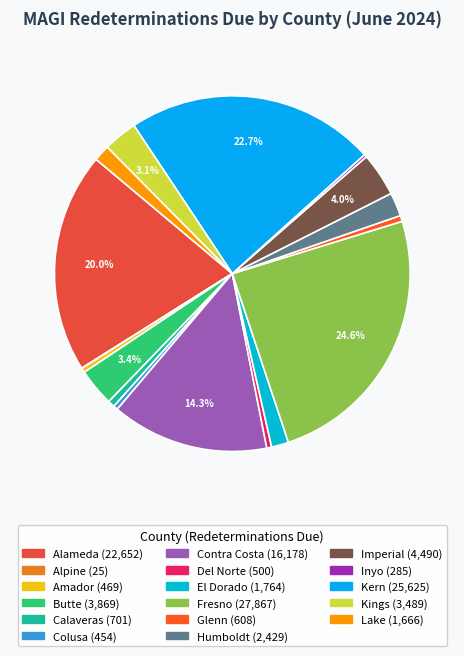

How much of the chart is everything except Amador?

99.6%